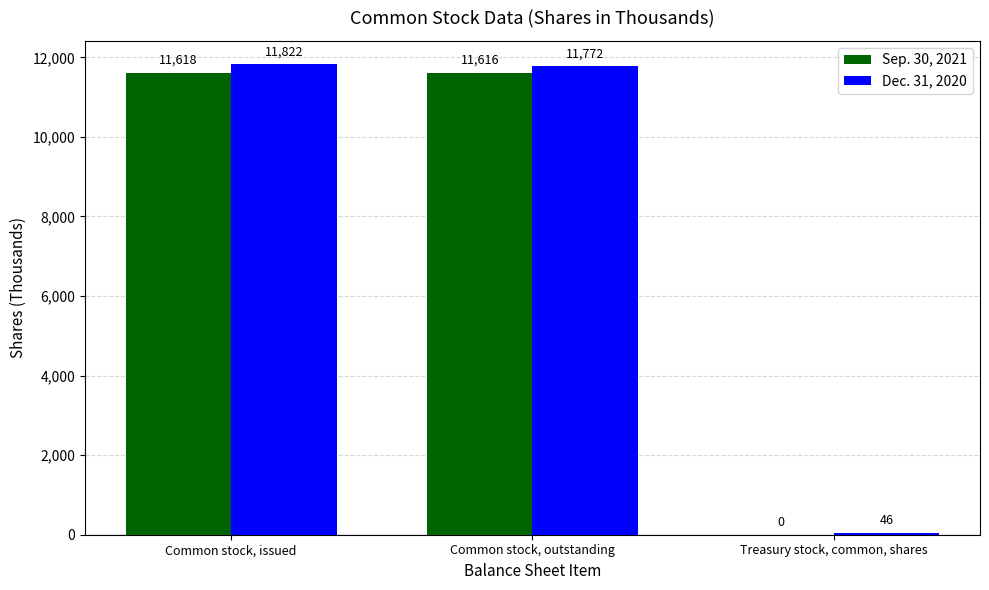

How many data points does each series have?

3